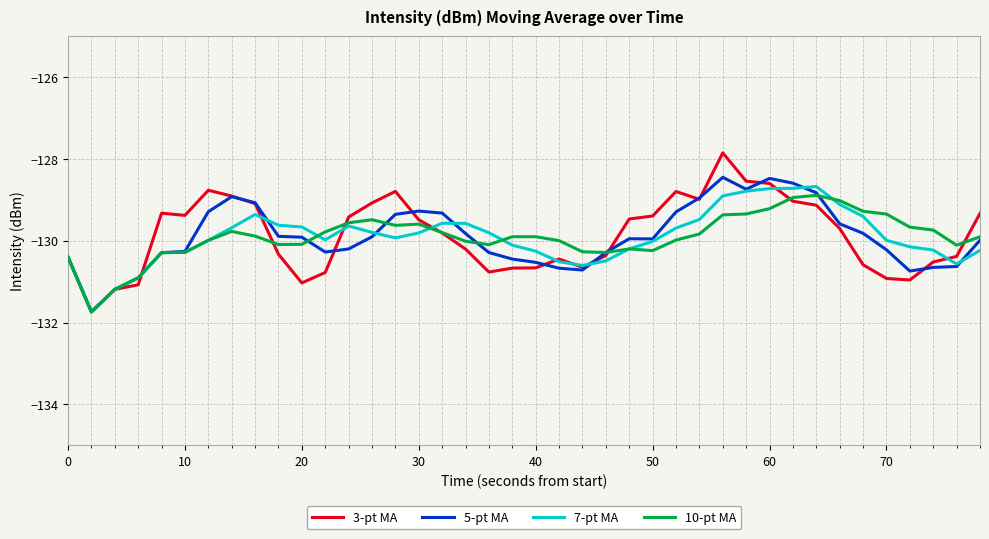

Which series has the widest spread of values?

3-pt MA